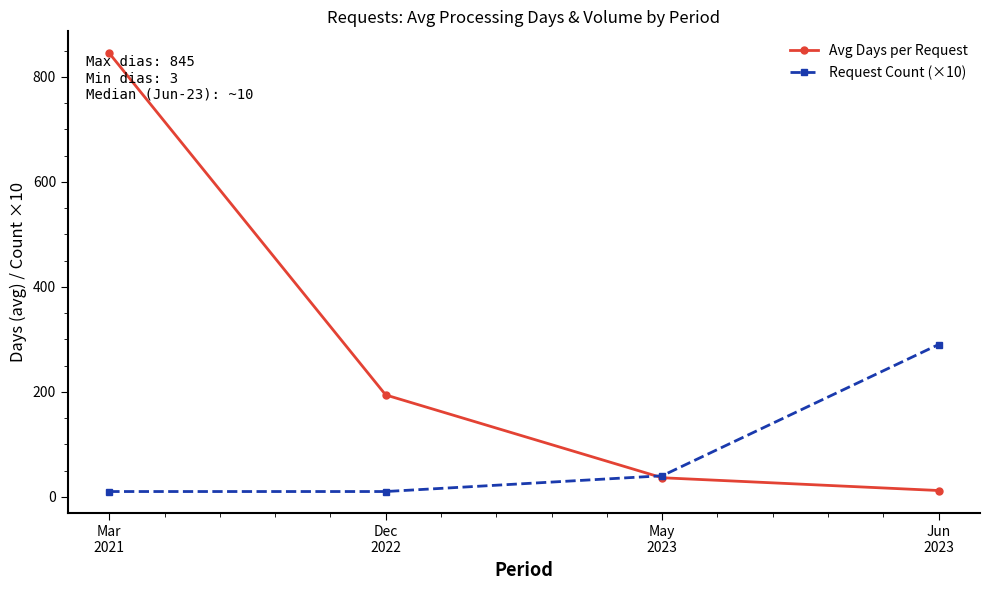

What are all the series names shown in the legend?

Avg Days per Request, Request Count (×10)